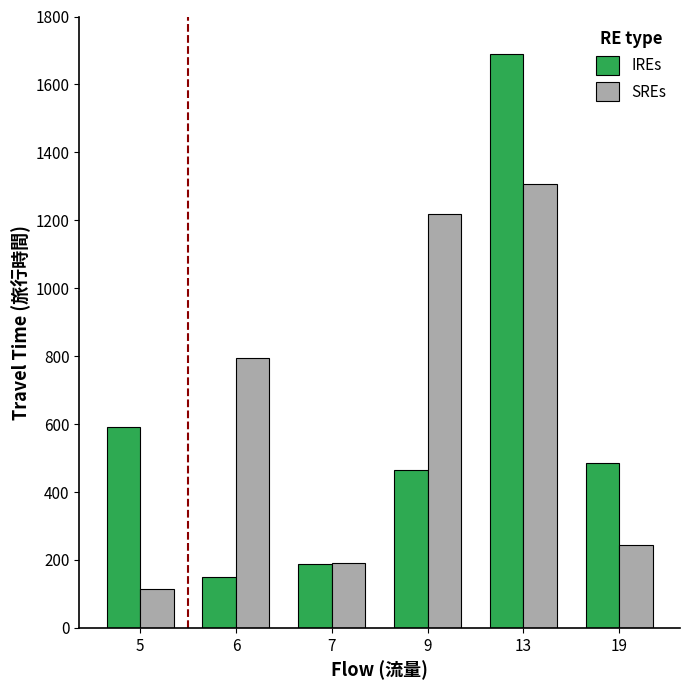

Rank the series by their maximum value, from highest to lowest.

IREs, SREs